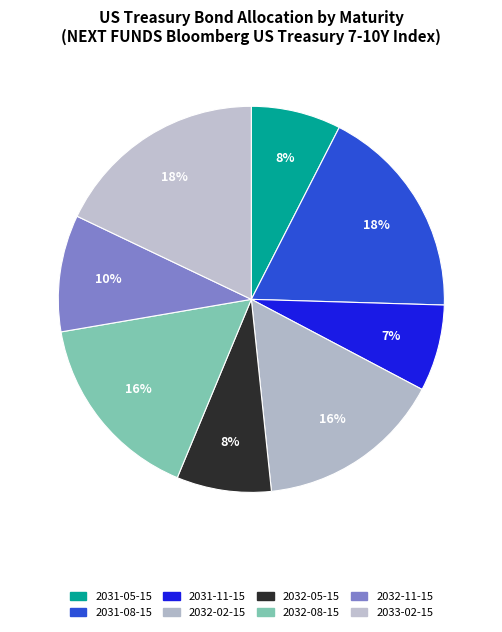

The US TREASURY N/B 2032-11-15 slice represents 4% of the pie. True or false?

False